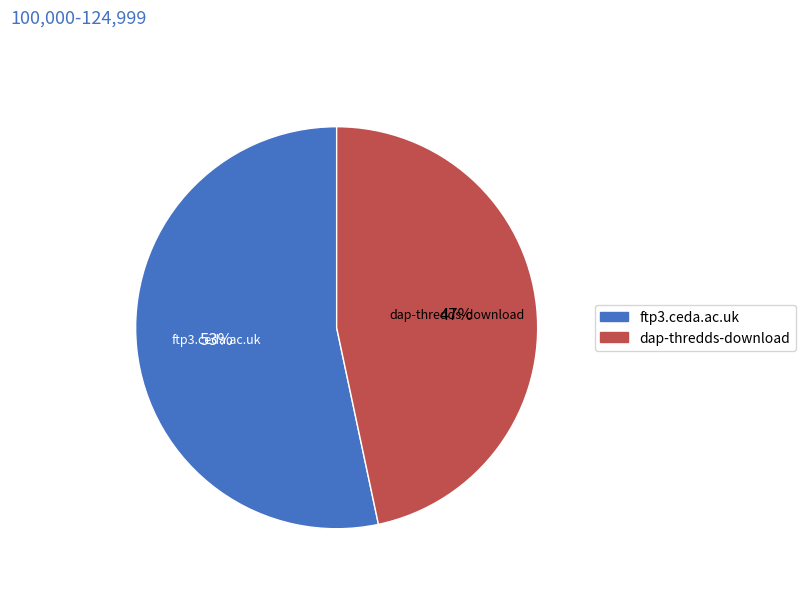

Which category accounts for the majority?

ftp3.ceda.ac.uk